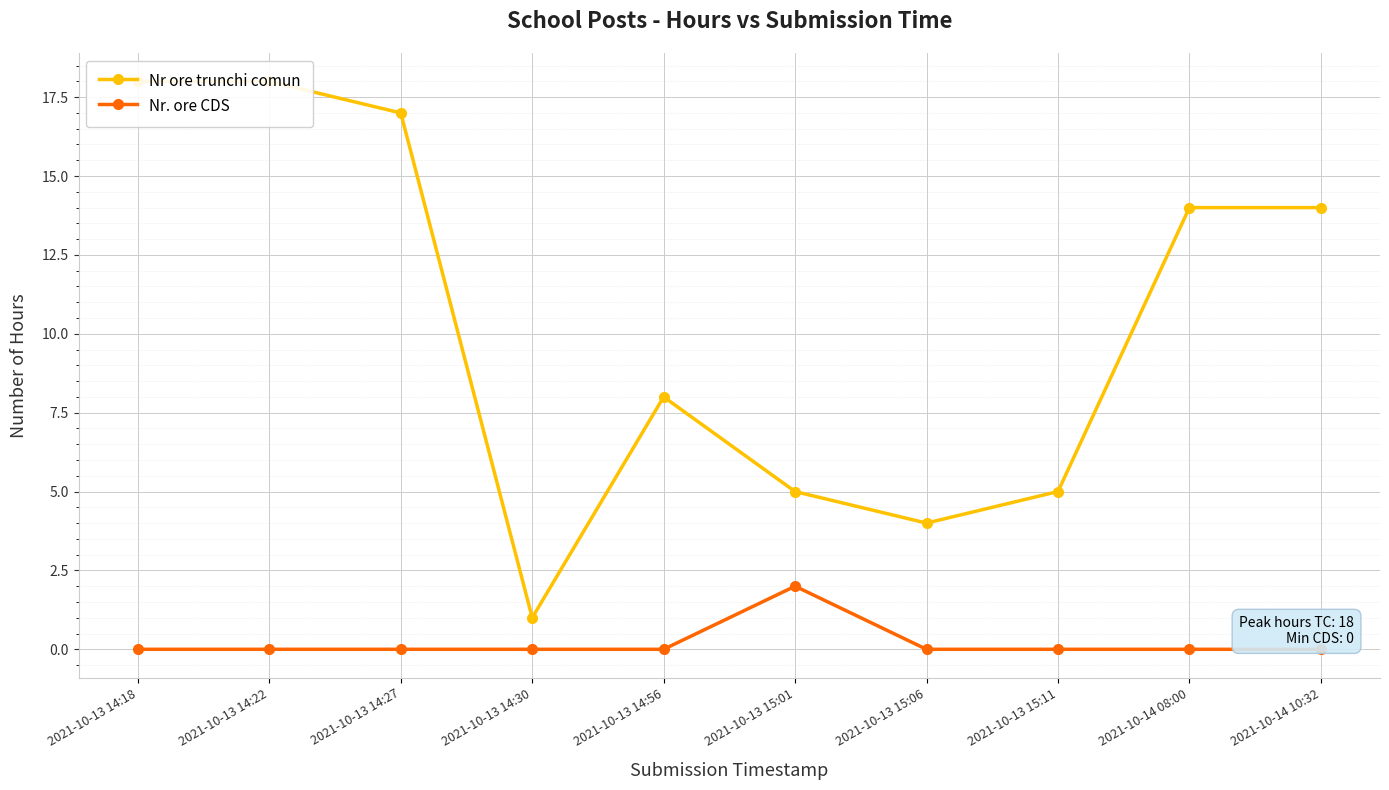

Read the Nr ore trunchi comun value at 2021-10-13 14:27, to the nearest 10.

20